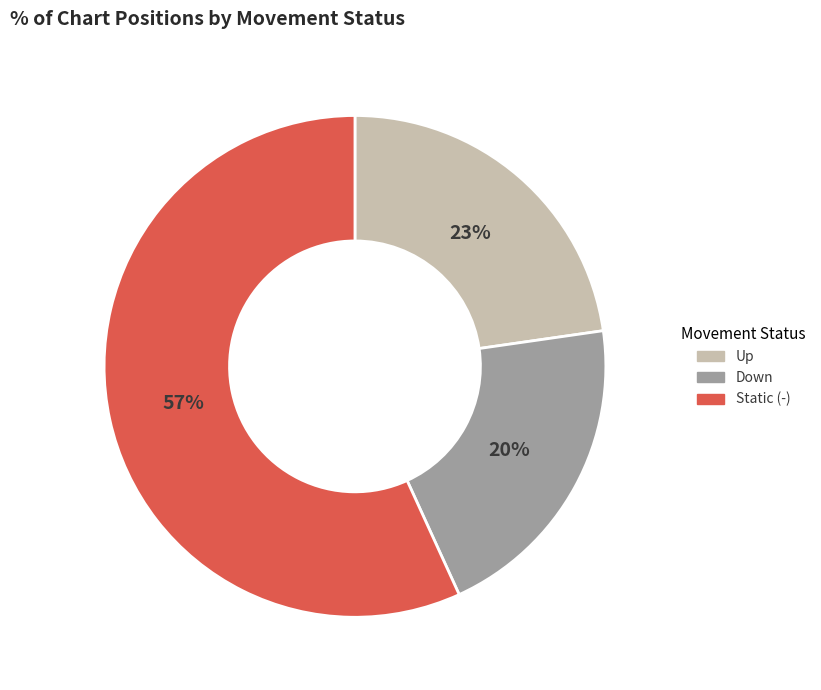

Is there any slice that represents more than half of the pie?

Yes